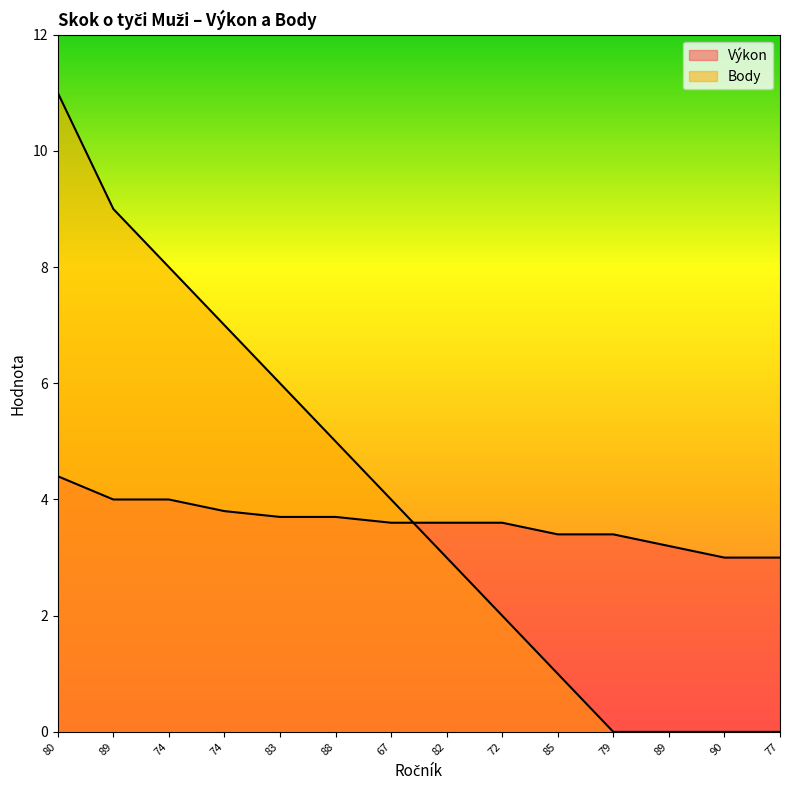

At which category is the sum across all series the highest?

80